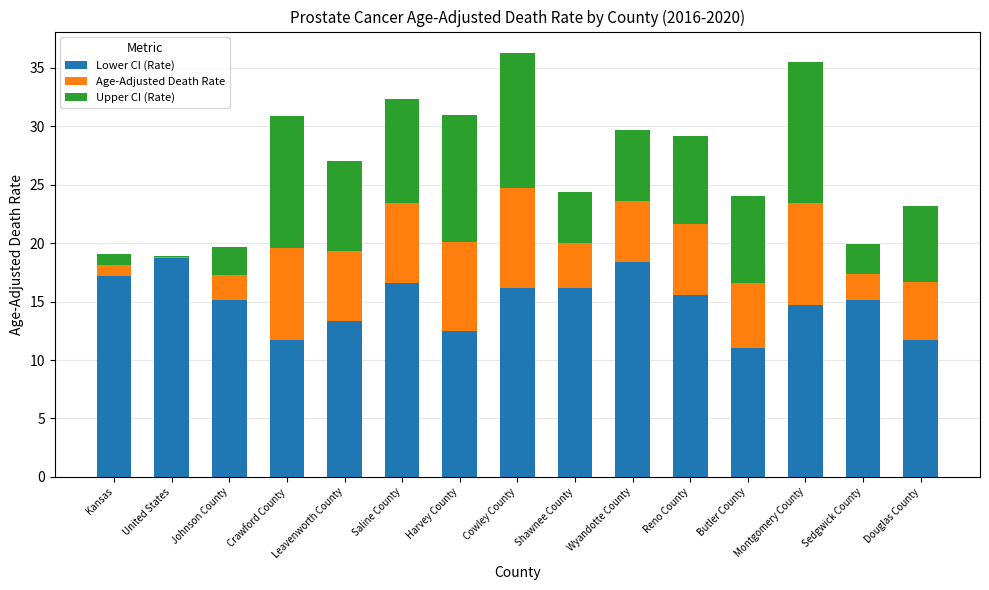

What value does the Lower CI (Rate) series have at Crawford County?

11.7